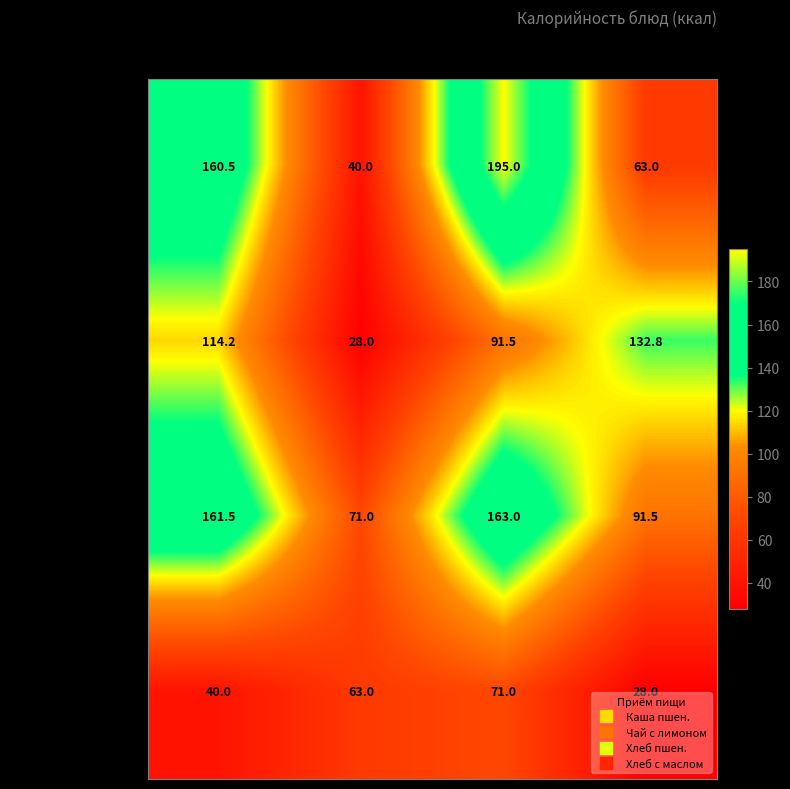

What is the difference between the highest and lowest values at Рассольник?

43.0